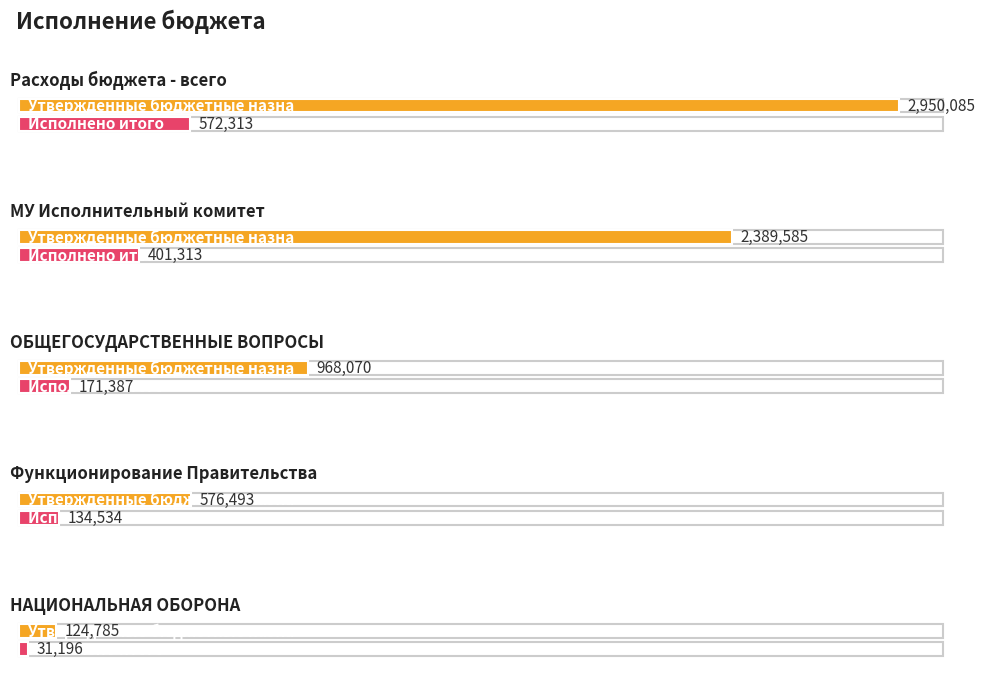

Reading left to right, extract all data points from this chart.

Утвержденные бюджетные назначения: Расходы бюджета - всего=2950085.0	МУ Исполнительный комитет=2389585.0	ОБЩЕГОСУДАРСТВЕННЫЕ ВОПРОСЫ=968070.2	Функционирование Правительства=576493.0	НАЦИОНАЛЬНАЯ ОБОРОНА=124785.0
Исполнено итого: Расходы бюджета - всего=572313.1	МУ Исполнительный комитет=401312.6	ОБЩЕГОСУДАРСТВЕННЫЕ ВОПРОСЫ=171386.8	Функционирование Правительства=134534.4	НАЦИОНАЛЬНАЯ ОБОРОНА=31196.0